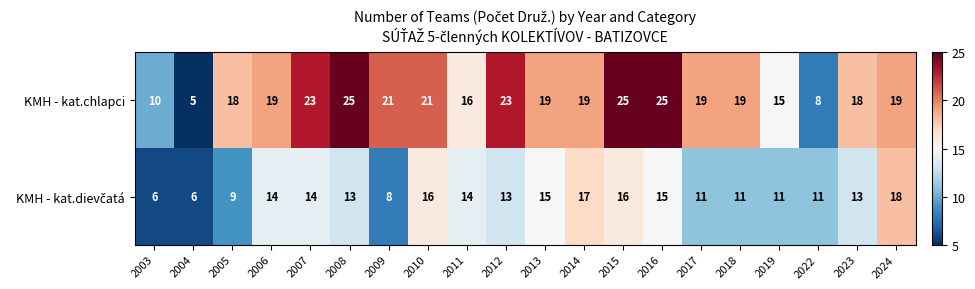

The KMH - kat.chlapci series shows 25 at 2013. True or false?

False